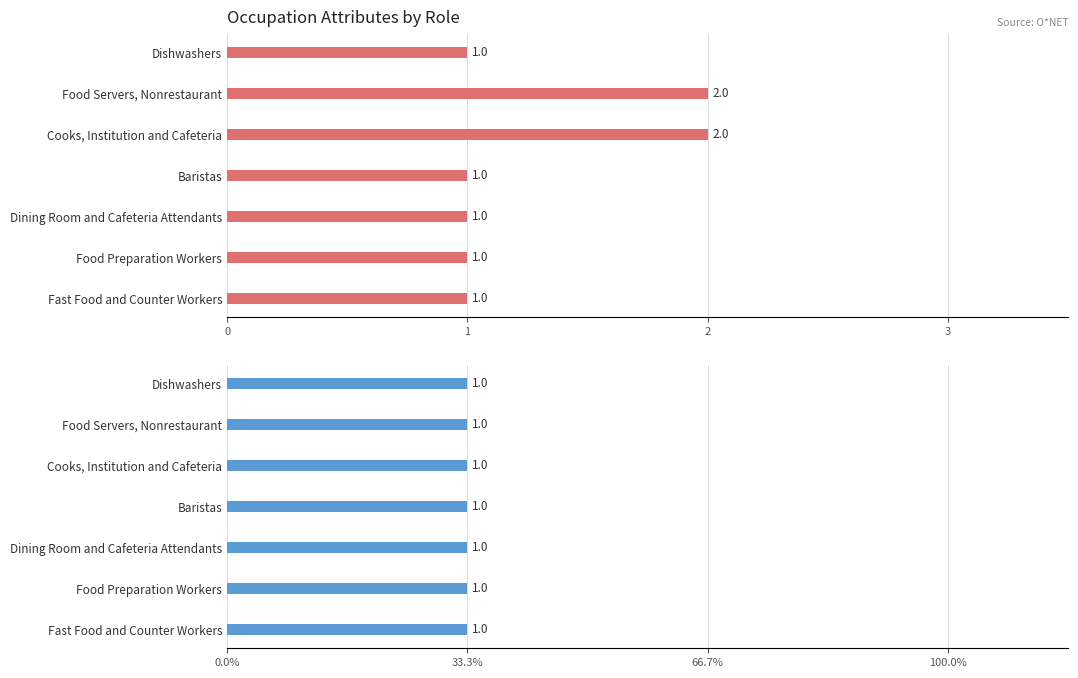

Reading right to left, transcribe all the data shown in this chart.

Job Zone: 1.0	1.0	1.0	1.0	2.0	2.0	1.0
Shared Activities: 0.3	0.3	0.3	0.3	0.3	0.3	0.3